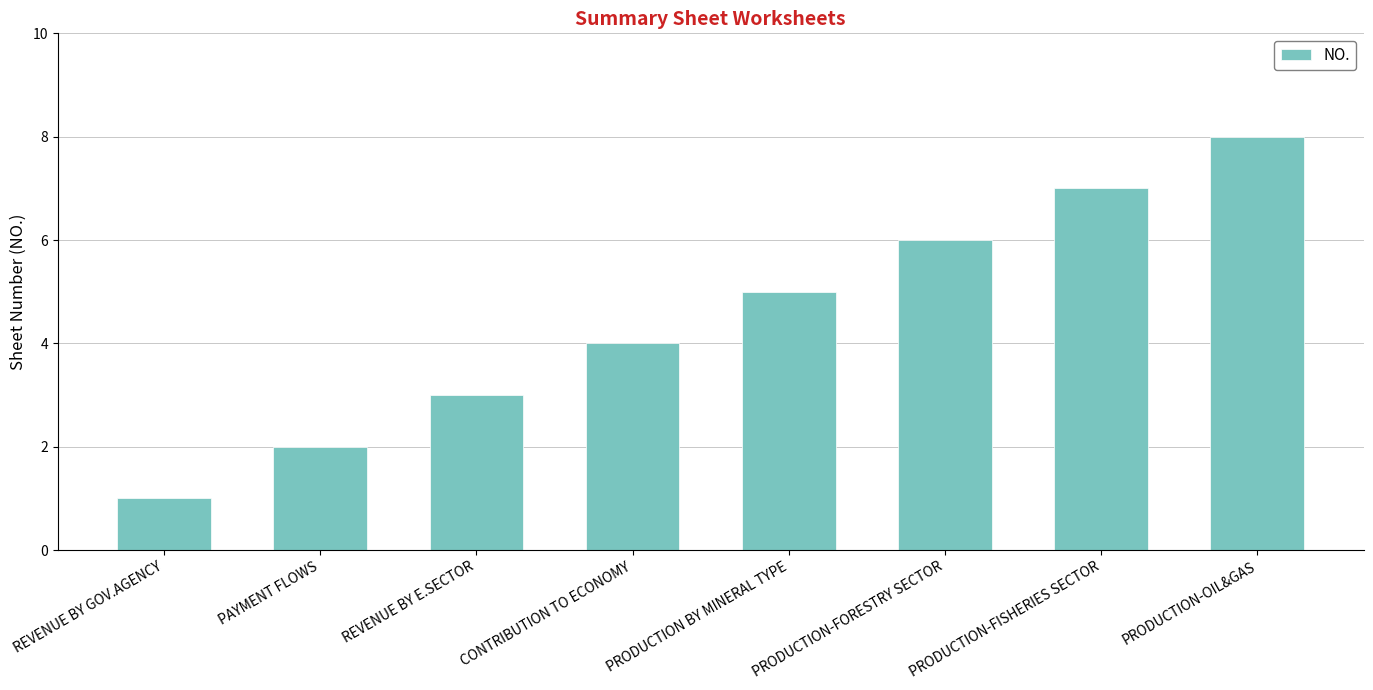

Reading left to right, list all the values displayed in this chart.

1	2	3	4	5	6	7	8